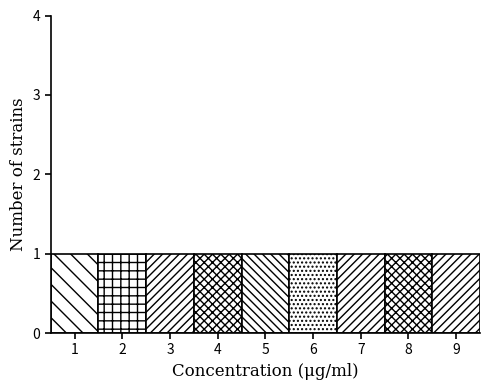

Reading left to right, list every bar in this chart as the range it spans on the x-axis followed by its height. The values are not printed on the chart, so give them approximately, as read against the axis.

0.5 to 1.5: 1
1.5 to 2.5: 1
2.5 to 3.5: 1
3.5 to 4.5: 1
4.5 to 5.5: 1
5.5 to 6.5: 1
6.5 to 7.5: 1
7.5 to 8.5: 1
8.5 to 9.5: 1